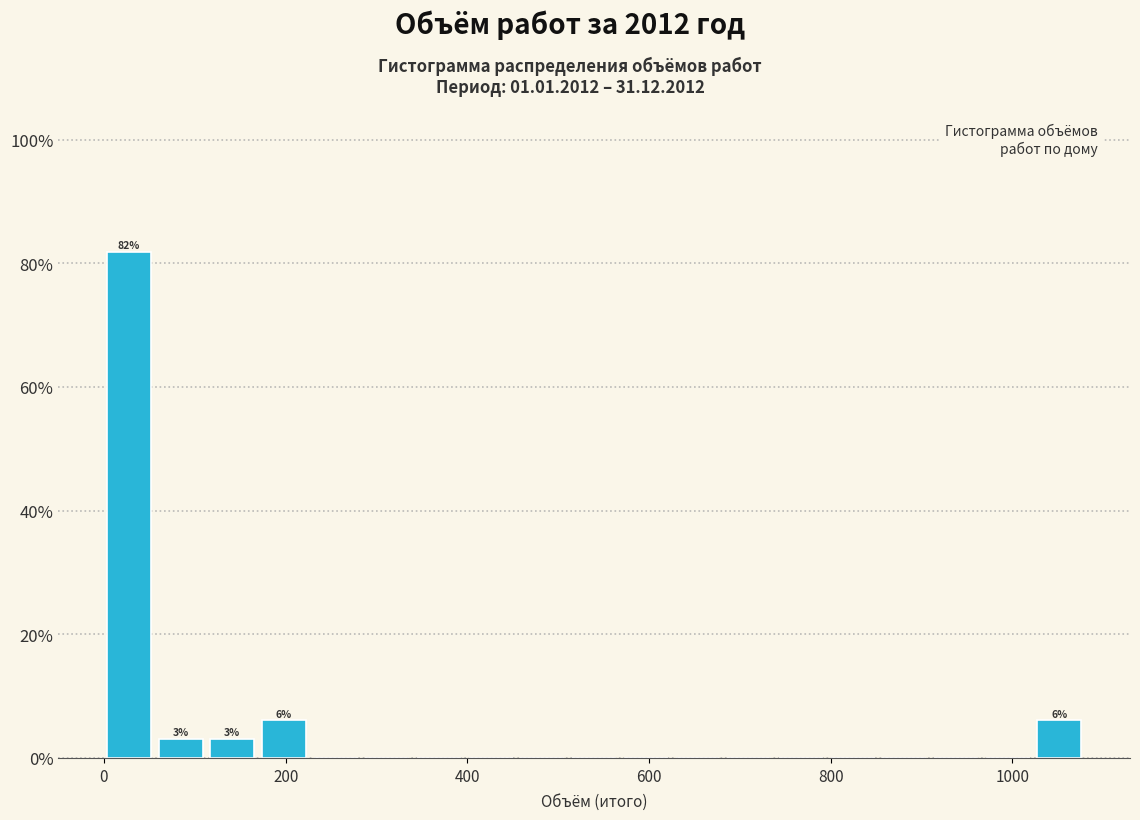

Around what value on the x-axis is the tallest bar? Give the approximate position of its centre, as read against the axis.

20